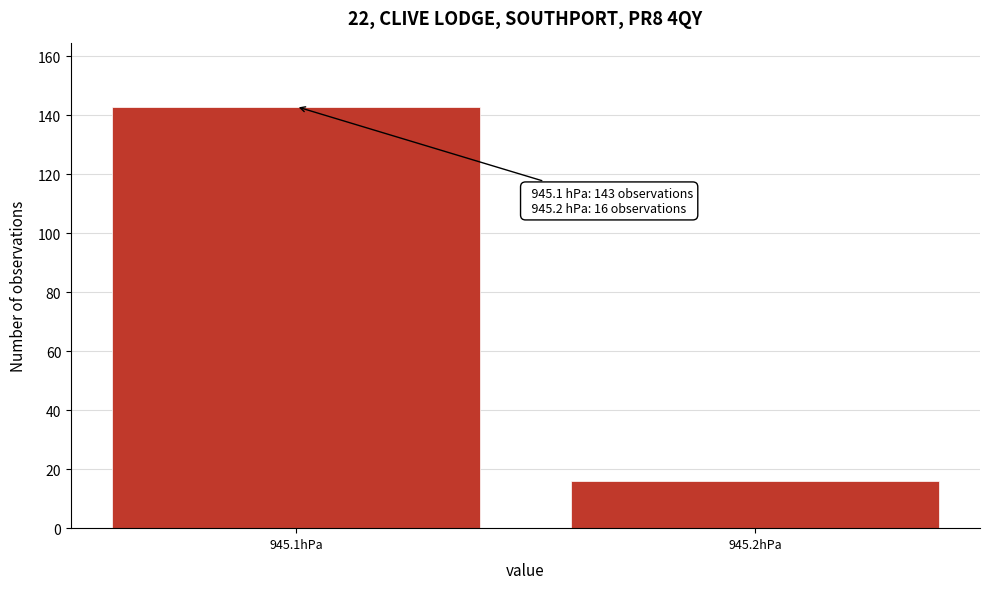

Reading left to right, what are all the values shown in this chart?

945.1hPa=143	945.2hPa=16